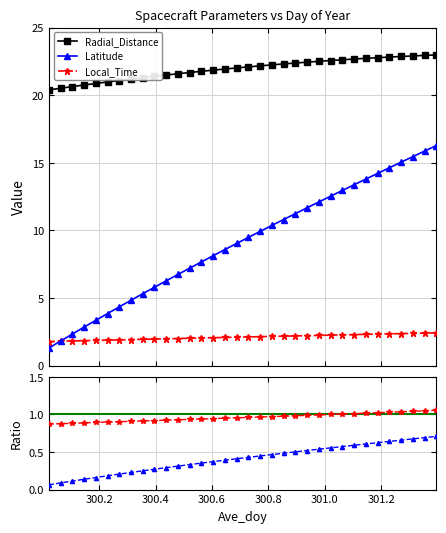

How many lines are shown in the chart?

5